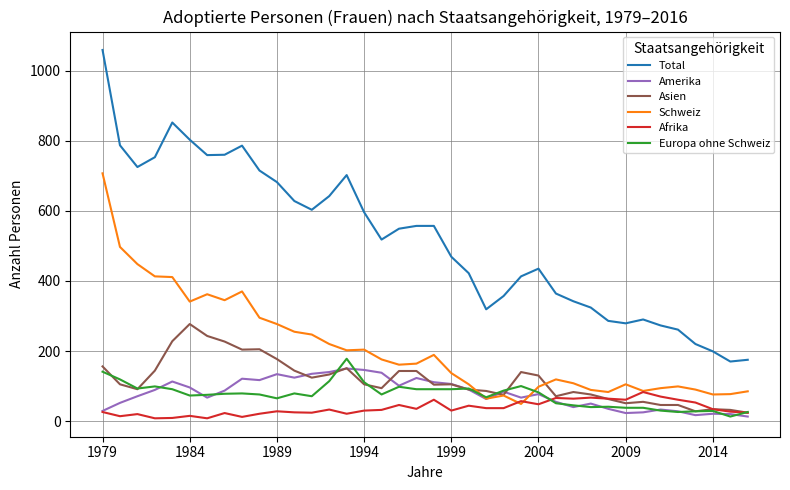

True or false: Total and Europa ohne Schweiz cross at least once.

False